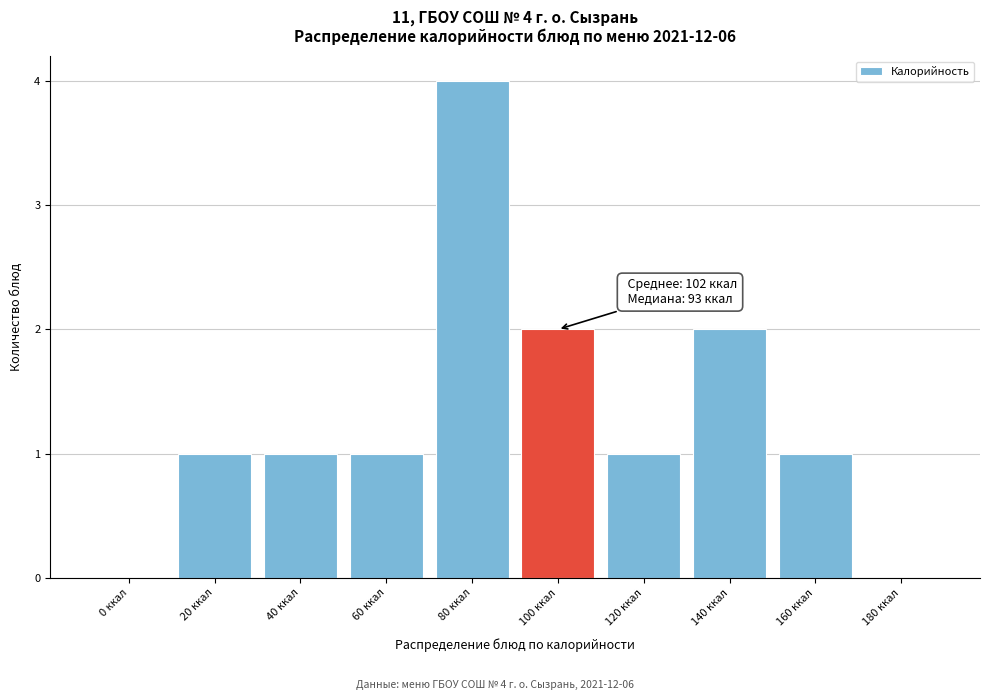

Reading right to left, transcribe all the data shown in this chart.

180 ккал=0	160 ккал=1	140 ккал=2	120 ккал=1	100 ккал=2	80 ккал=4	60 ккал=1	40 ккал=1	20 ккал=1	0 ккал=0